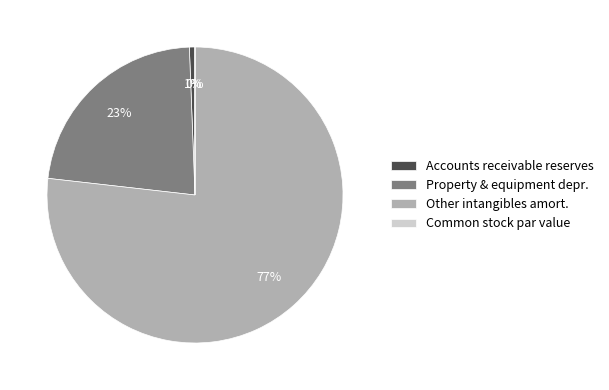

Do Accounts receivable reserves and Other intangibles amort. together represent more than half of the pie?

Yes